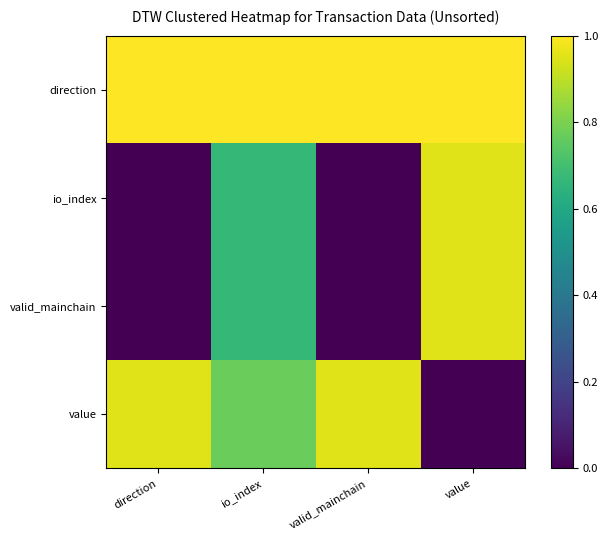

At how many categories does at least one series exceed 0?

4